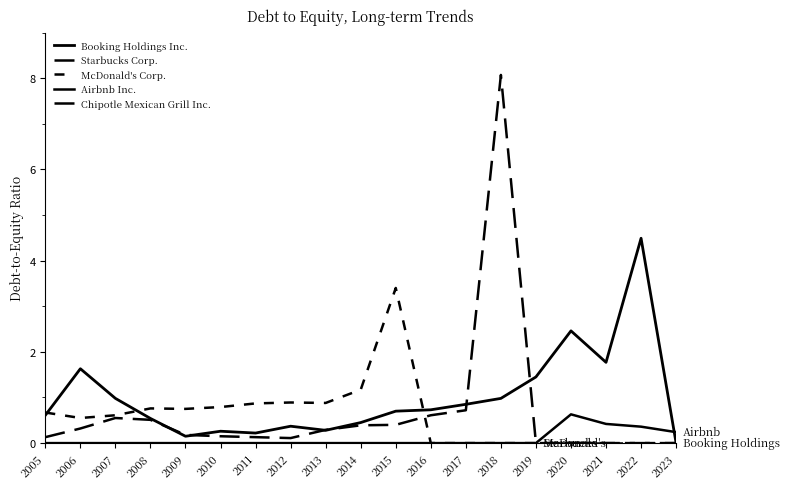

Is this an area chart (filled region under the line)?

No